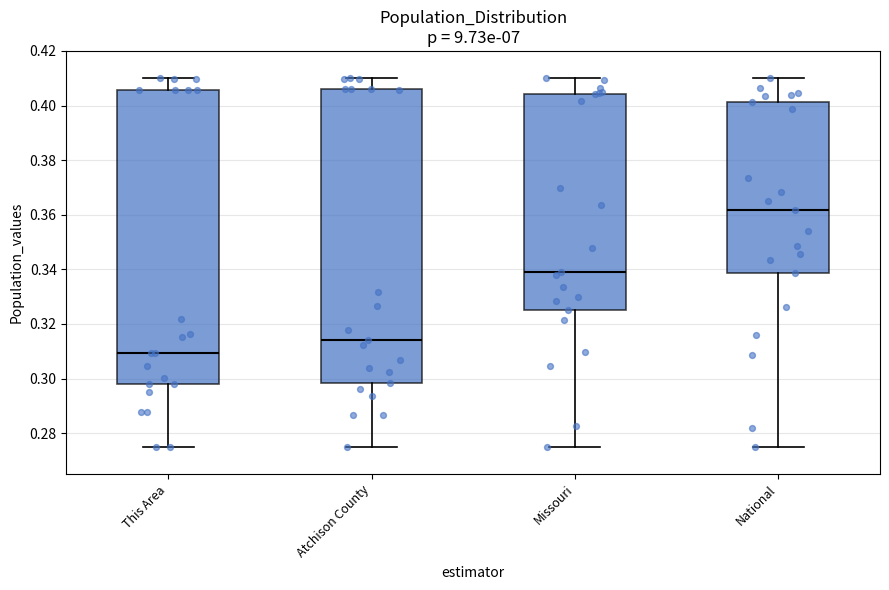

Which box has the highest median line?

National